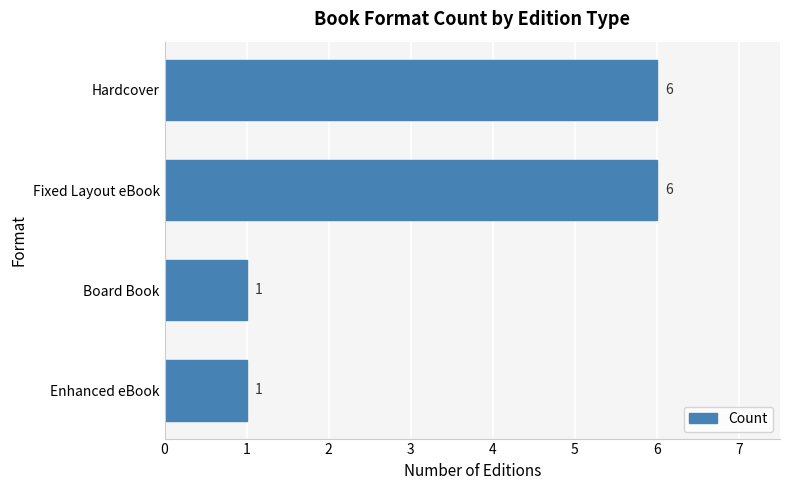

Are the bars horizontal?

Yes